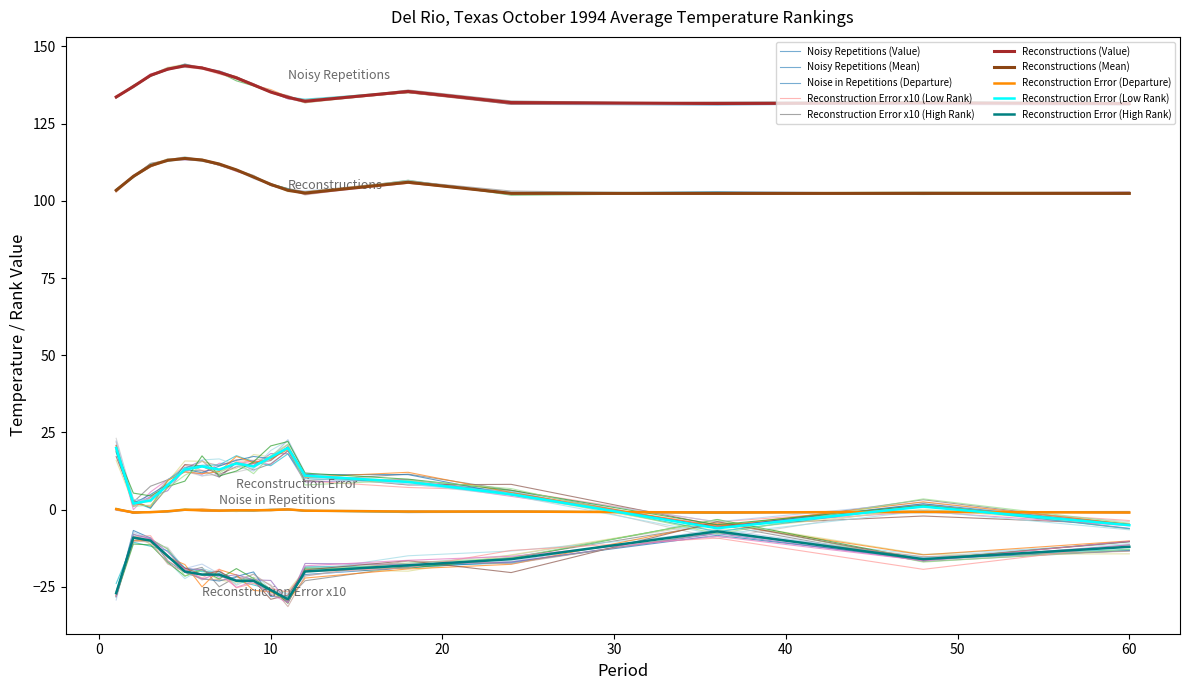

At which label does Low Rank reach its peak?

1